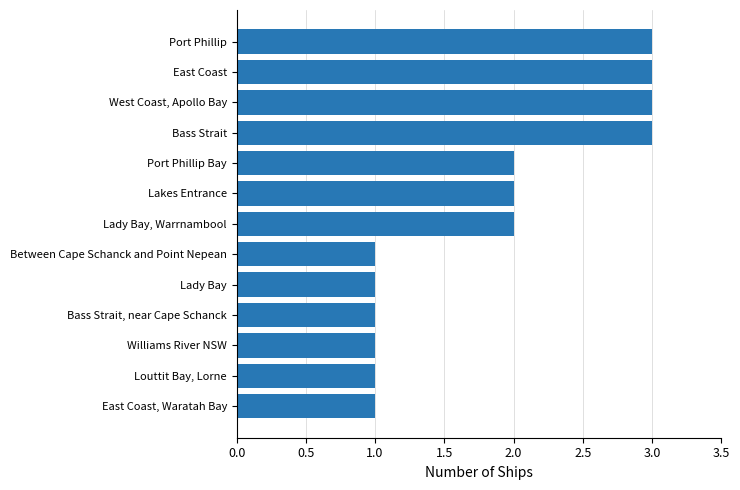

How many series are shown in this chart?

1